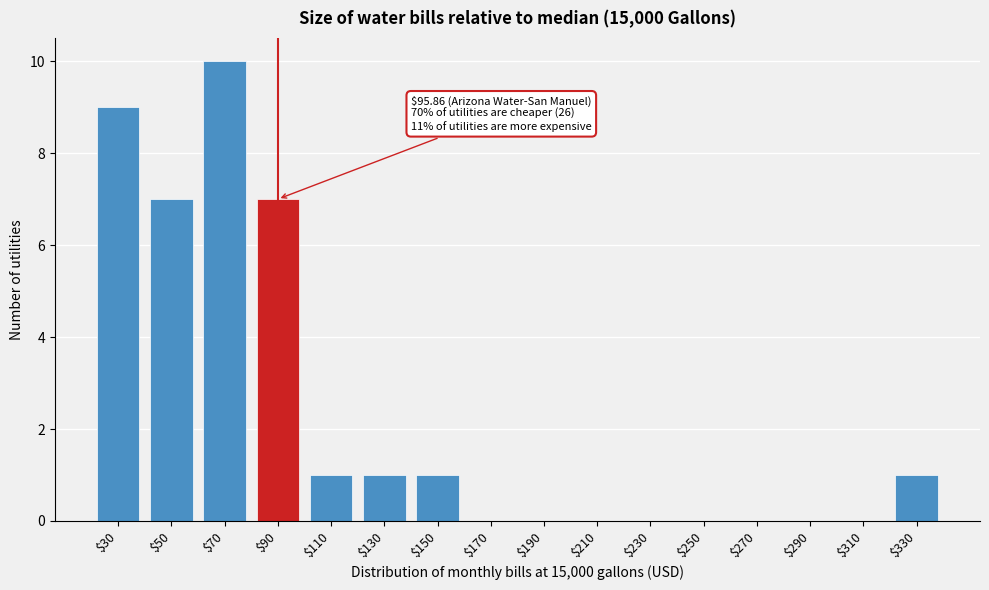

What is the sum of all values?

37